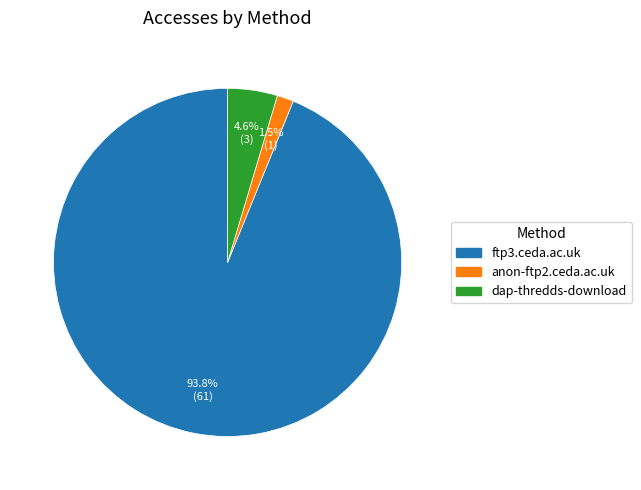

What portion of the pie excludes dap-thredds-download?

95.4%